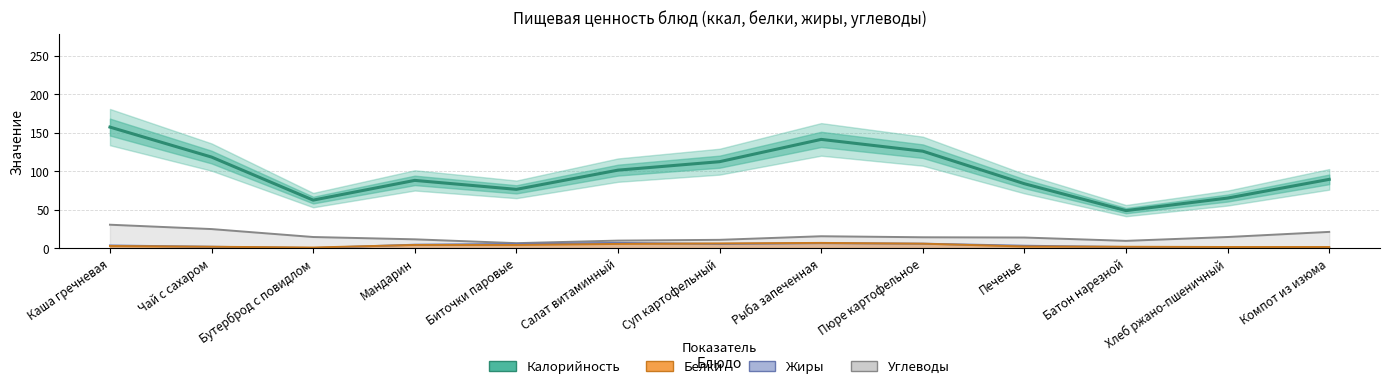

Read the Жиры value at Пюре картофельное.

5.7